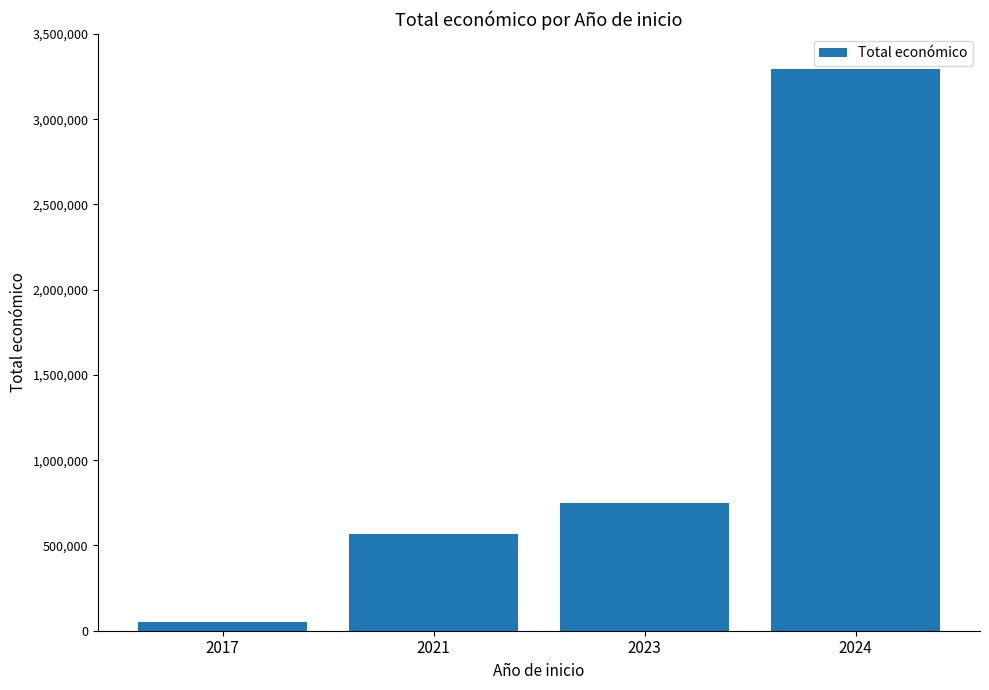

What is the sum of the values at 2024 and 2023?

4044569.4